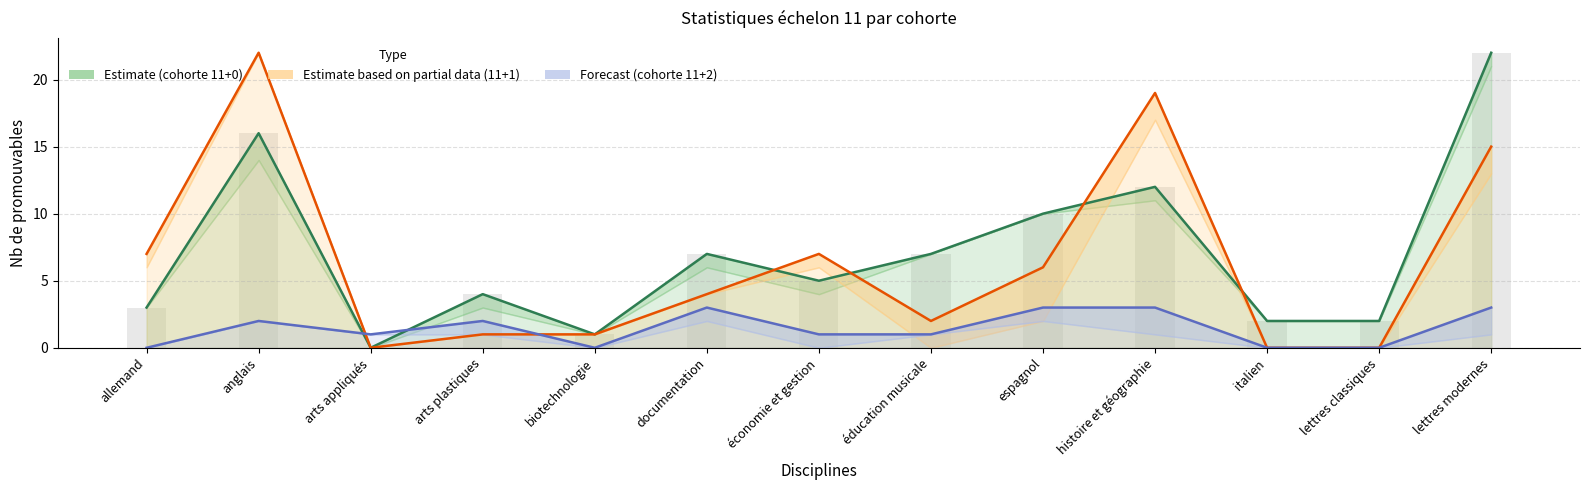

Reading left to right, transcribe all the data shown in this chart.

Estimate (11+0): allemand=3	anglais=16	arts appliqués=0	arts plastiques=4	biotechnologie=1	documentation=7	économie et gestion=5	éducation musicale=7	espagnol=10	histoire et géographie=12	italien=2	lettres classiques=2	lettres modernes=22
Estimate based on partial data (11+1): allemand=7	anglais=22	arts appliqués=0	arts plastiques=1	biotechnologie=1	documentation=4	économie et gestion=7	éducation musicale=2	espagnol=6	histoire et géographie=19	italien=0	lettres classiques=0	lettres modernes=15
Forecast (11+2): allemand=0	anglais=2	arts appliqués=1	arts plastiques=2	biotechnologie=0	documentation=3	économie et gestion=1	éducation musicale=1	espagnol=3	histoire et géographie=3	italien=0	lettres classiques=0	lettres modernes=3